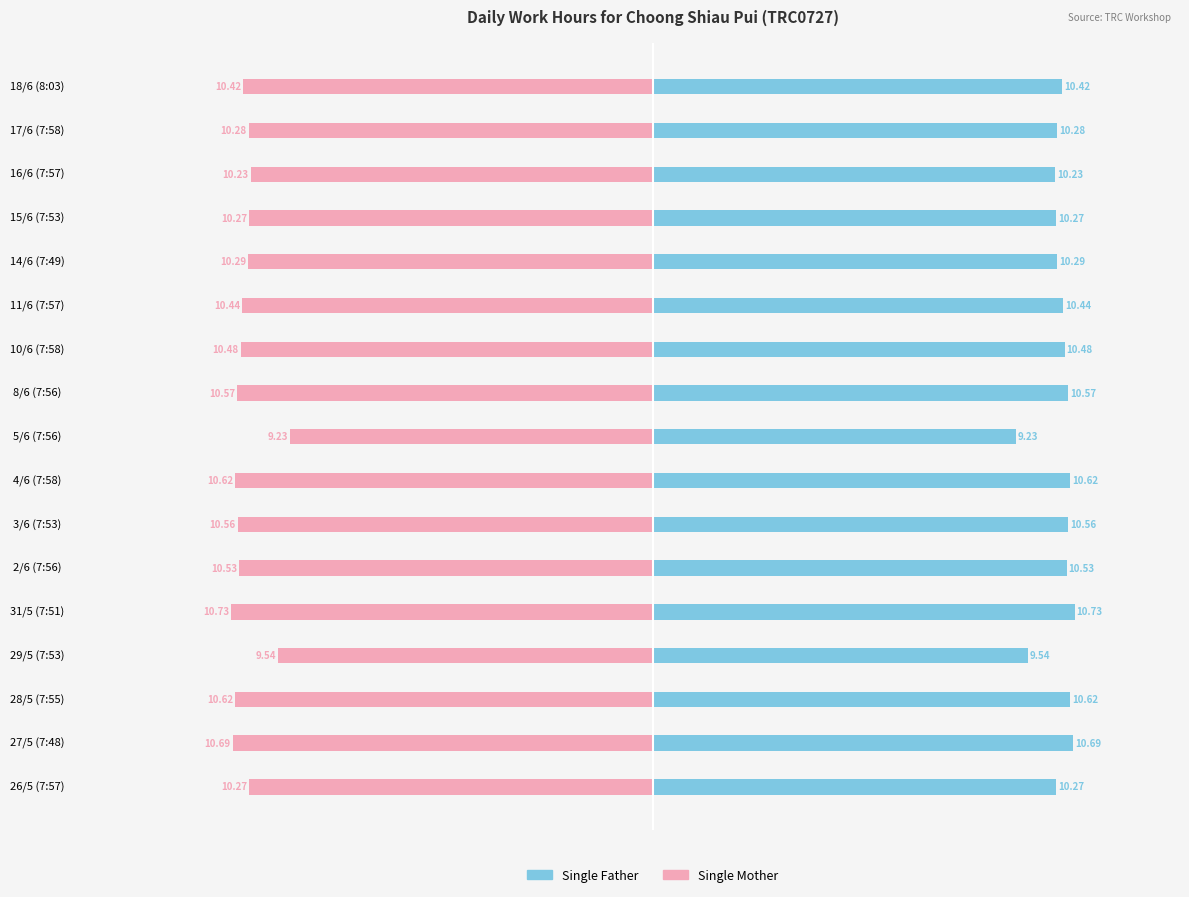

At how many categories does at least one series exceed 3?

17